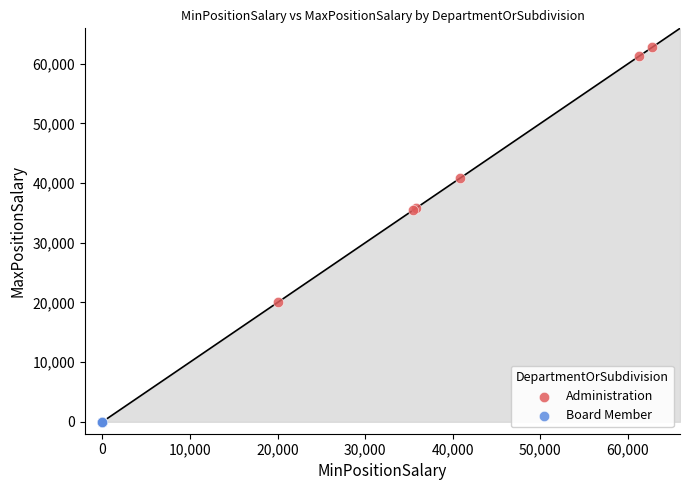

Which series reaches the minimum Y coordinate?

Board Member